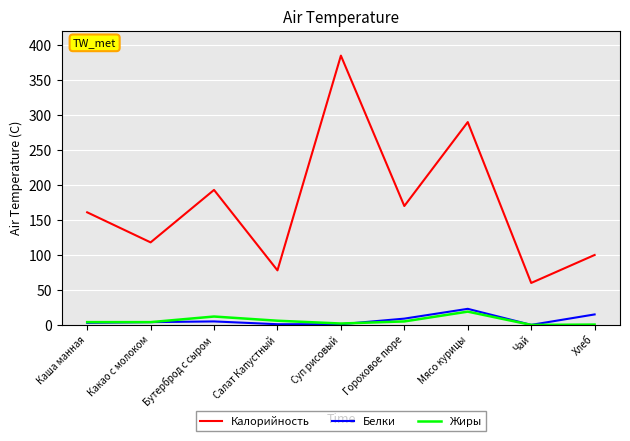

The Калорийность series shows 193.0 at Бутерброд с сыром. True or false?

True